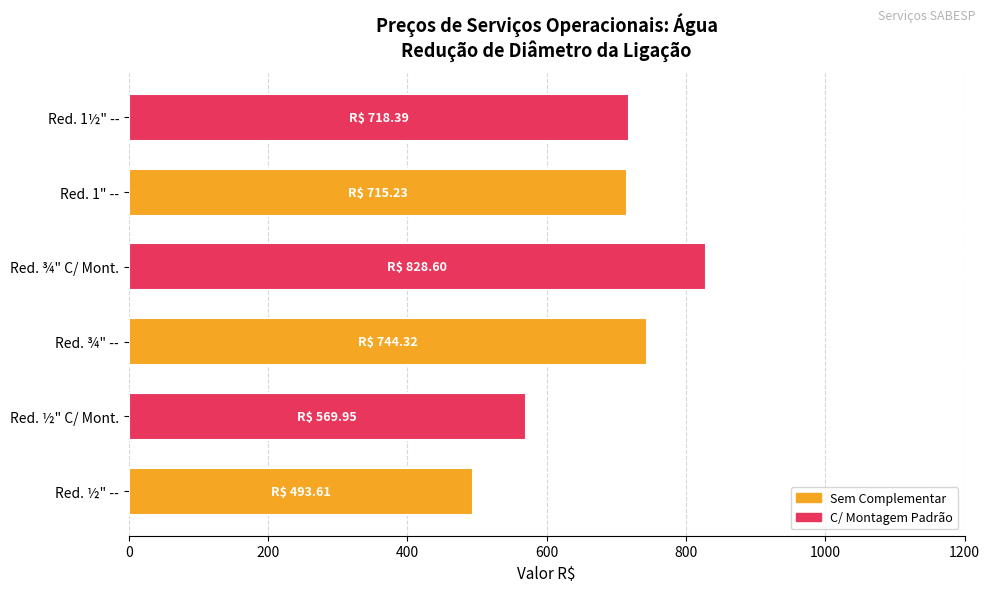

The value at Red. ¾" C/ Mont. is 1308.9. True or false?

False